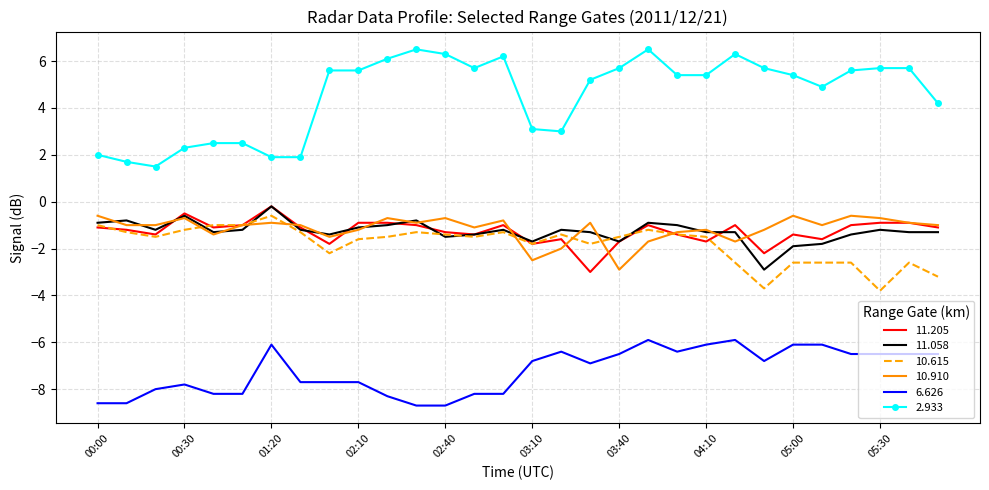

What is the maximum value for 2.933?

6.5